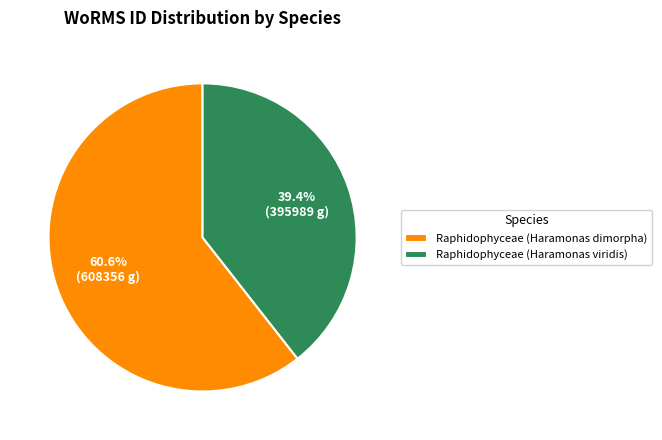

How many slices are in this pie chart?

2